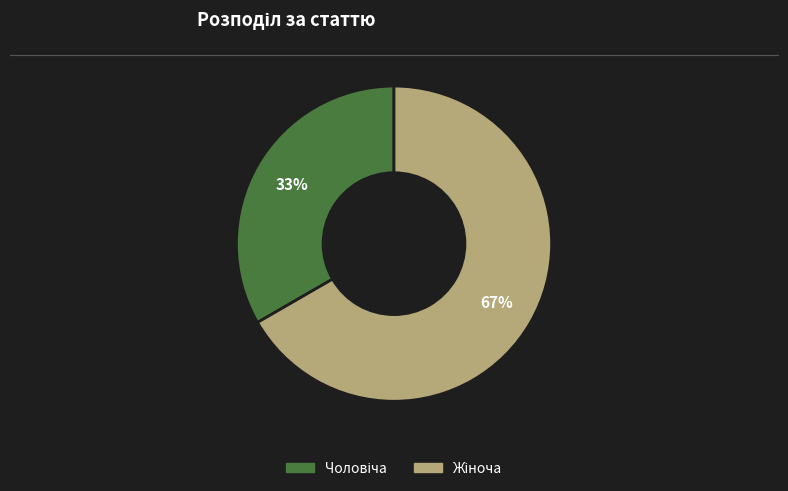

To the nearest percent, what is the average slice percentage?

50%